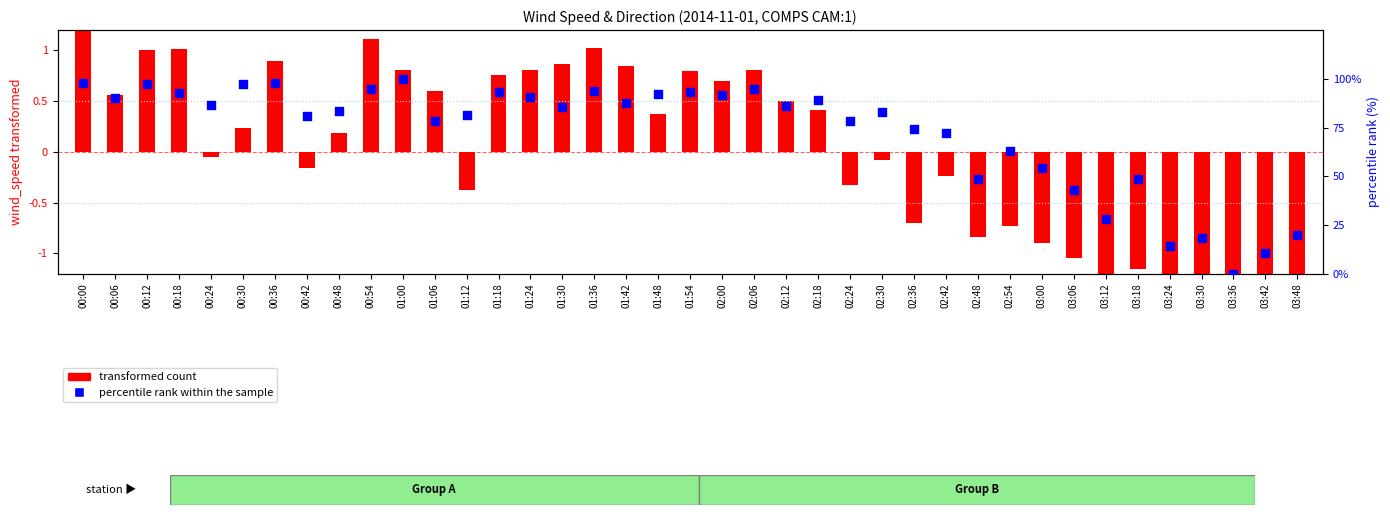

At how many categories does at least one series exceed 71?

28